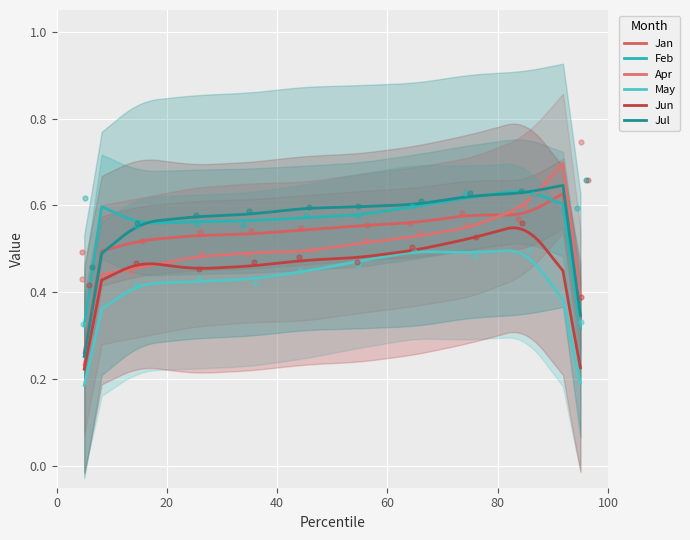

Which series has the widest spread of Y values?

Apr